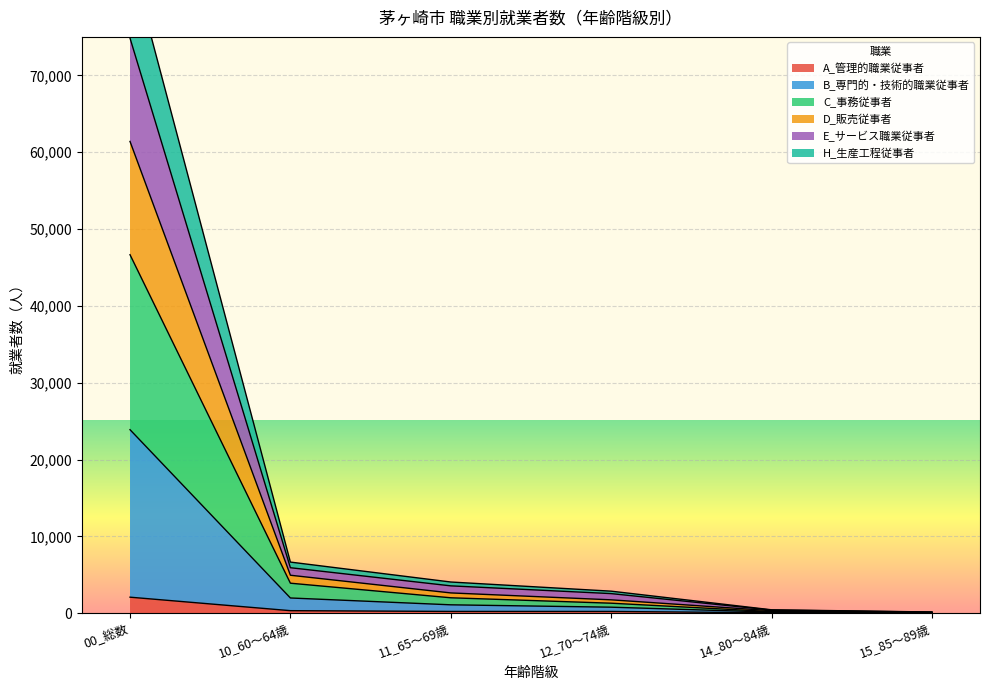

Which category has the highest value in the B_専門的・技術的職業従事者 series?

00_総数